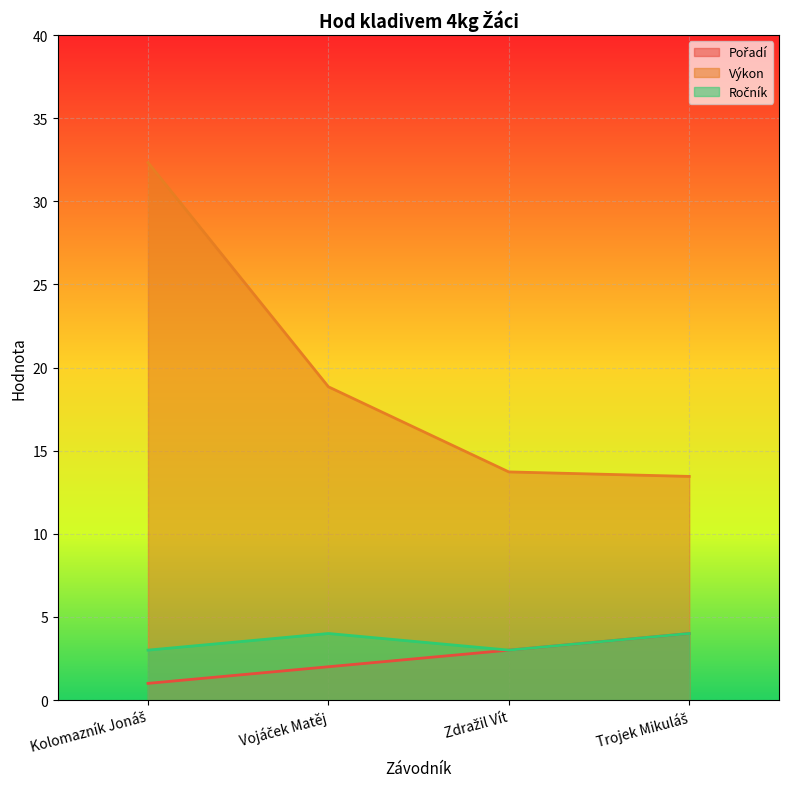

Which series changed the most between Kolomazník Jonáš and Trojek Mikuláš?

Výkon